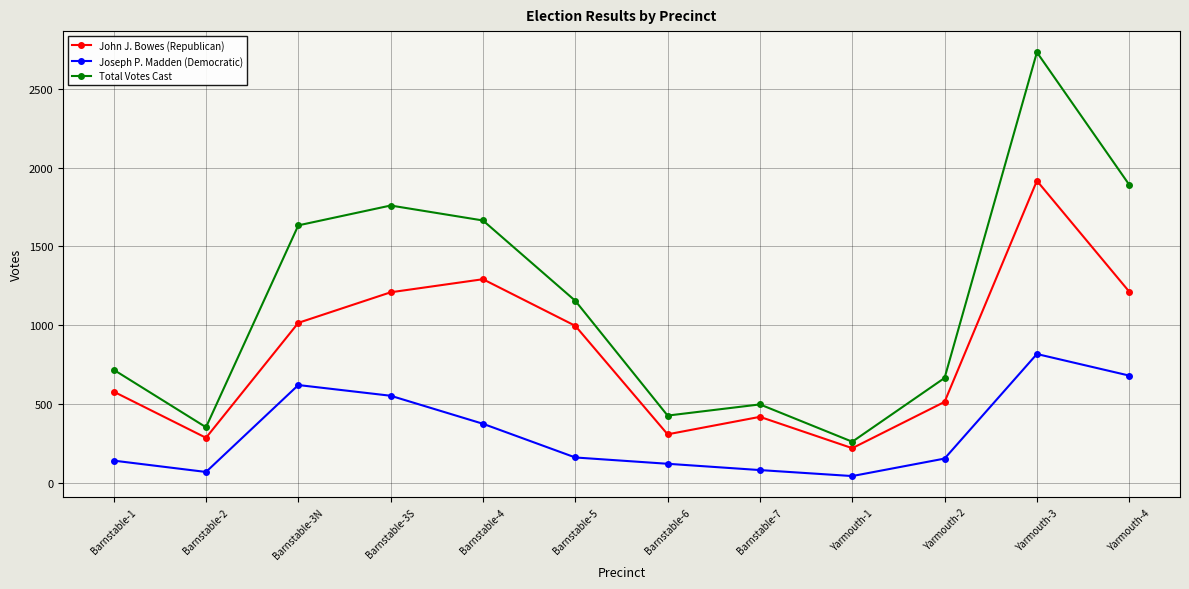

True or false: John J. Bowes (Republican) and Joseph P. Madden (Democratic) intersect in this chart.

False